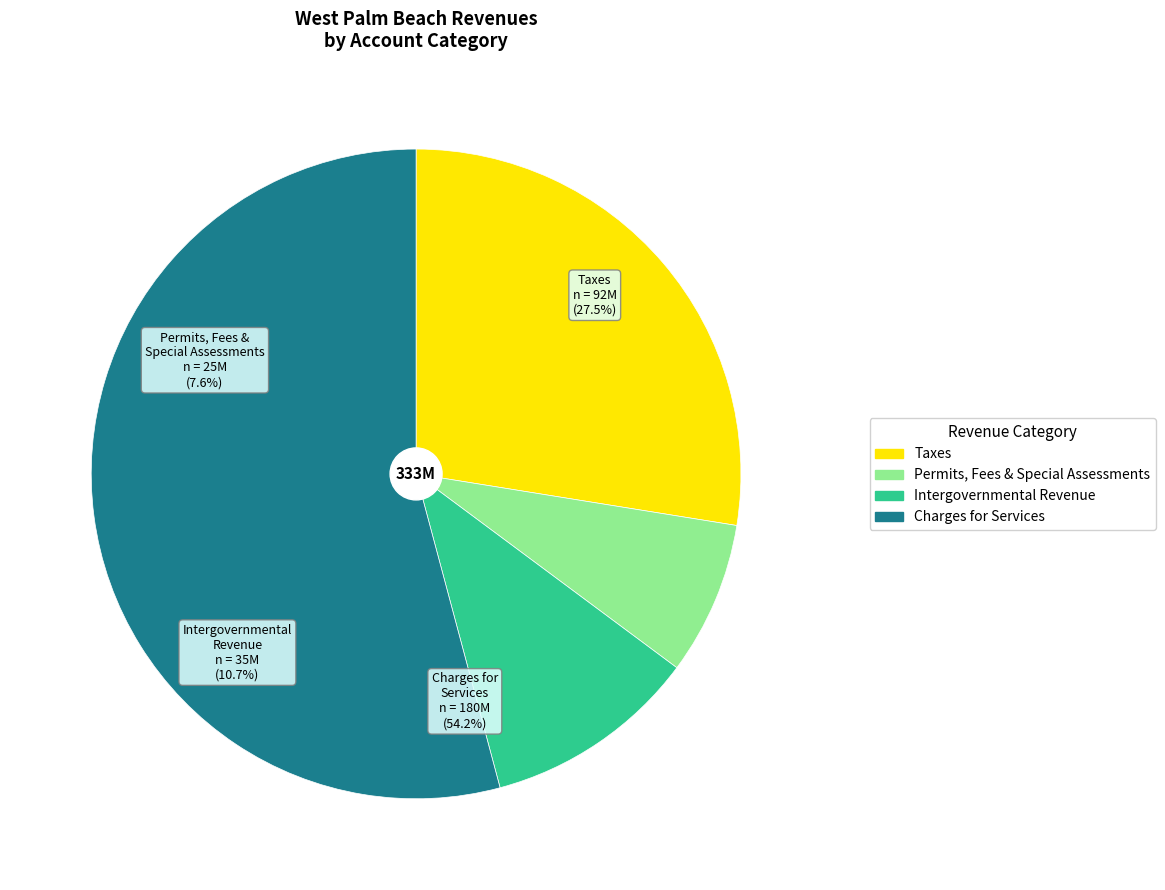

How many segments does this pie chart have?

4